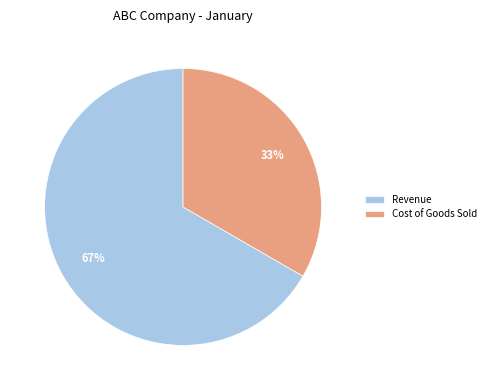

True or false: Cost of Goods Sold accounts for 33% of the total.

True